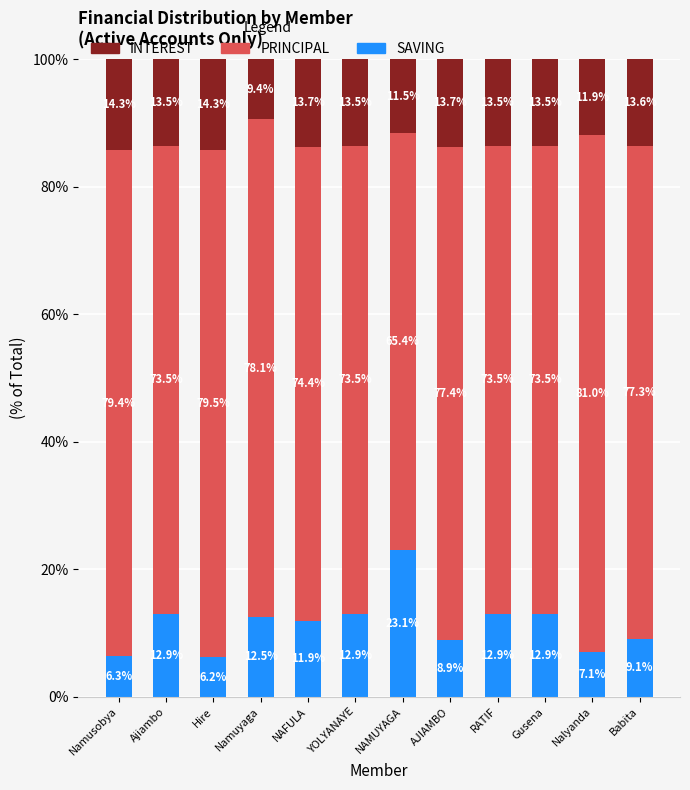

What is the total value across all series at Babita?

100.0